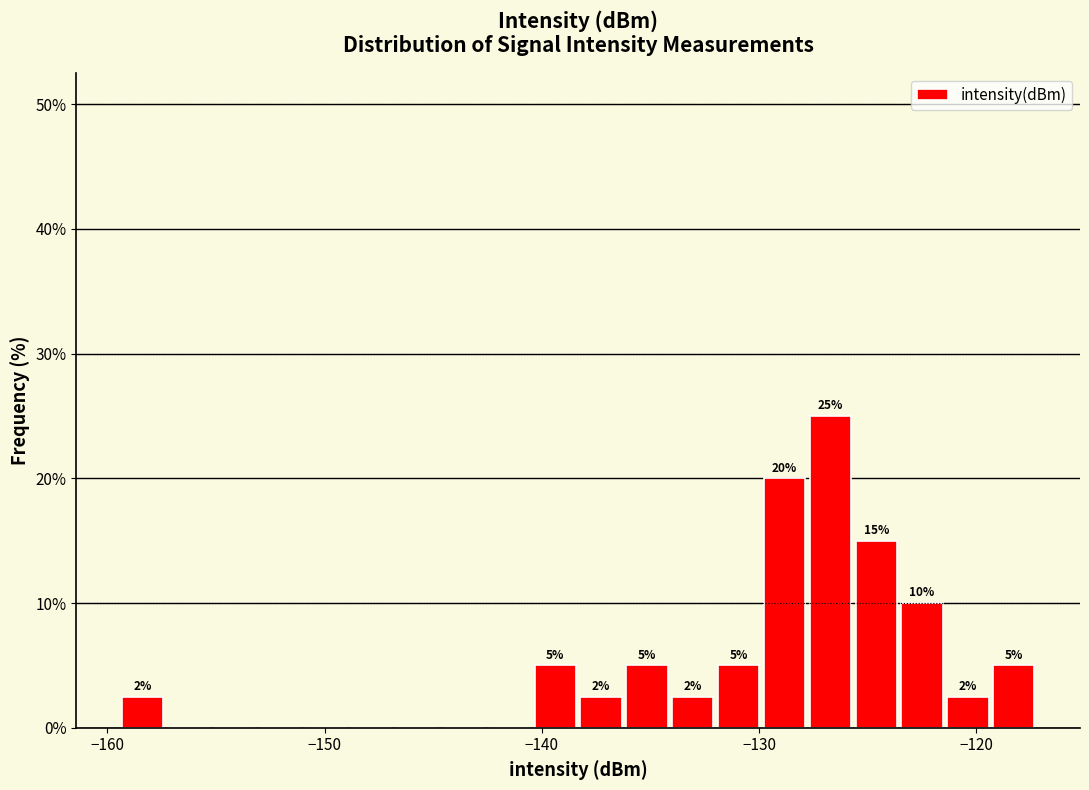

Around what value on the x-axis is the tallest bar? Give the approximate position of its centre, as read against the axis.

-127